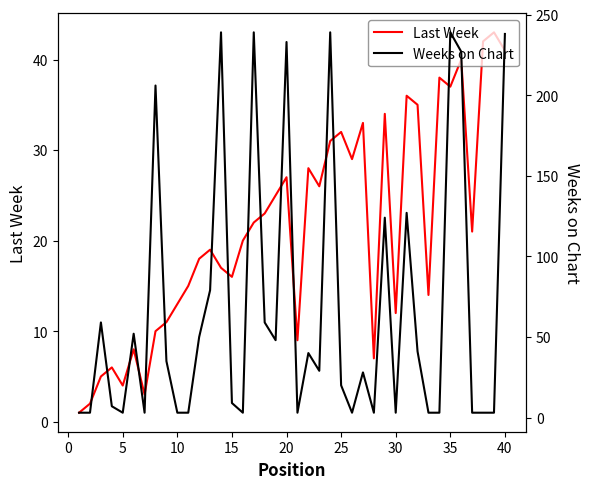

Does the chart display data point markers on the line(s)?

No